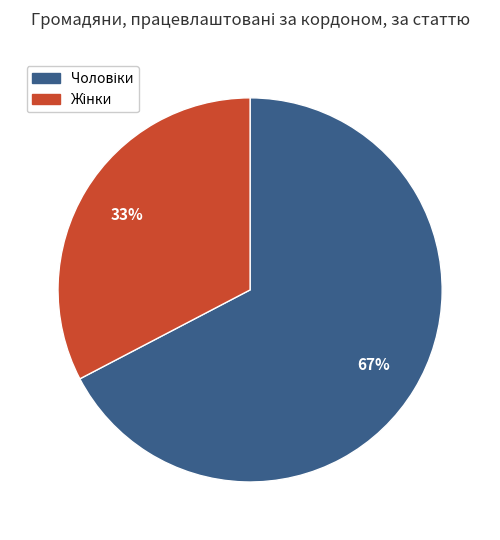

Does any single category account for the majority?

Yes